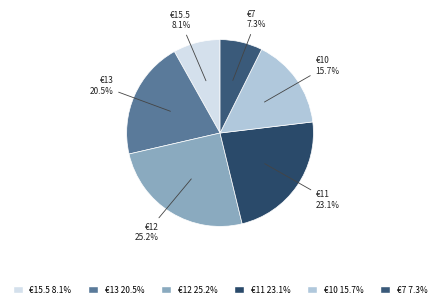

How many segments does this pie chart have?

6